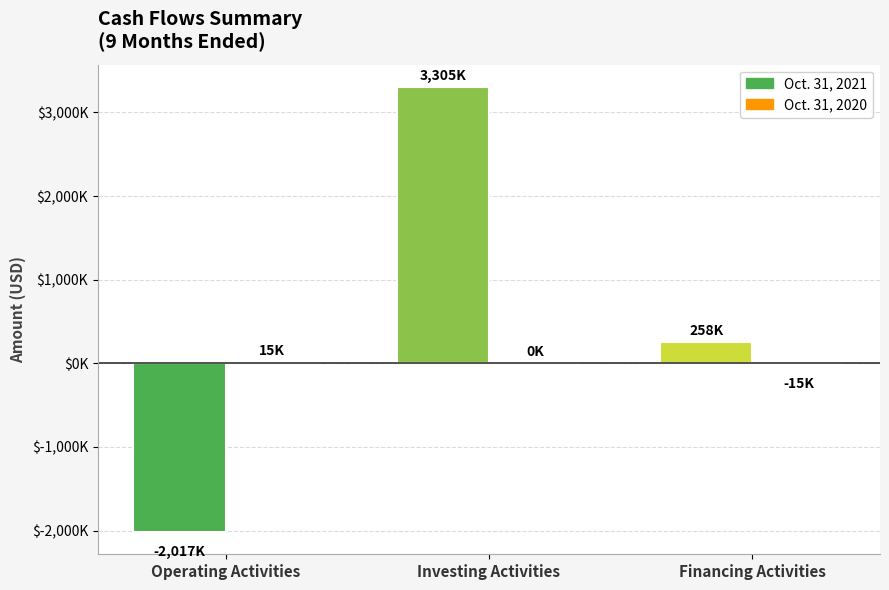

Between Operating Activities and Financing Activities, which series saw the biggest shift?

Oct. 31, 2021